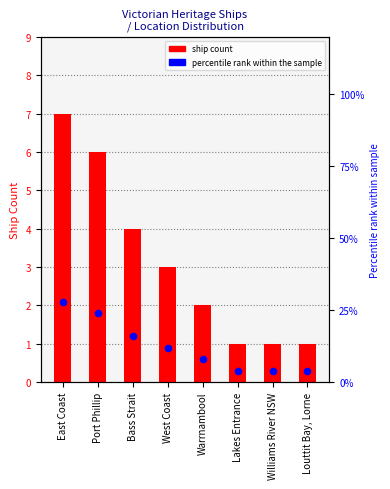

Which series contains the highest Y value?

Percentile rank within sample